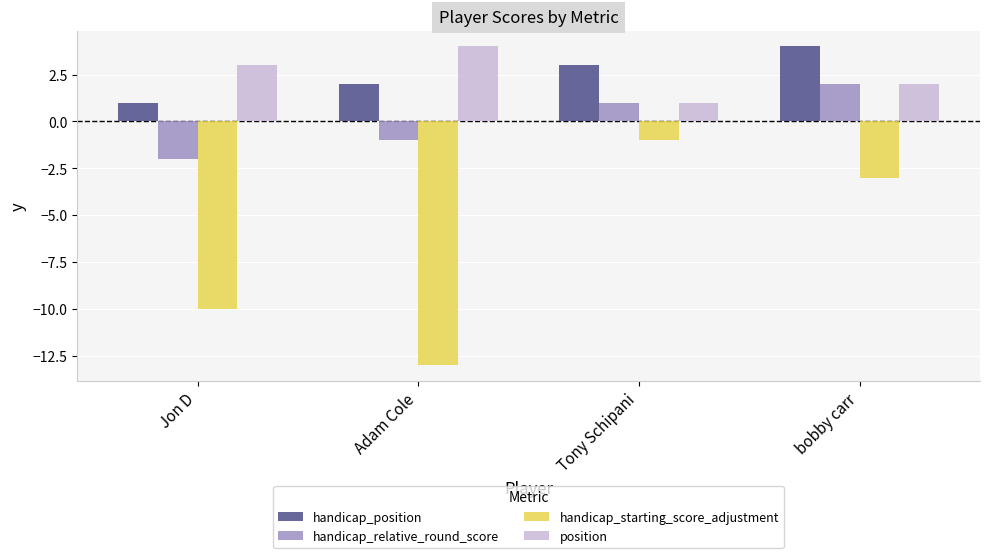

Which category has the highest value in the handicap_starting_score_adjustment series?

Tony Schipani